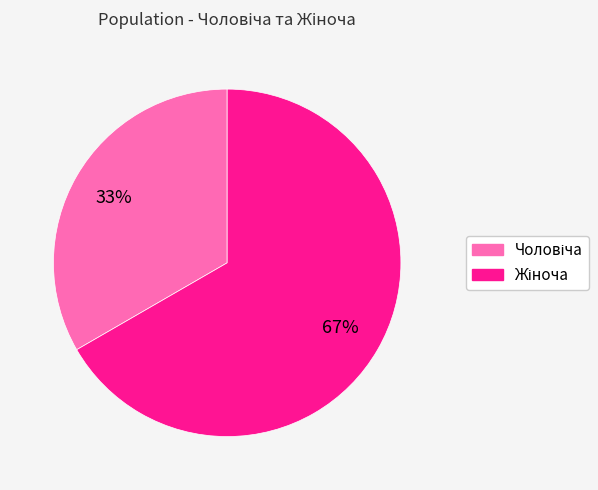

Is there a majority slice in this chart?

Yes